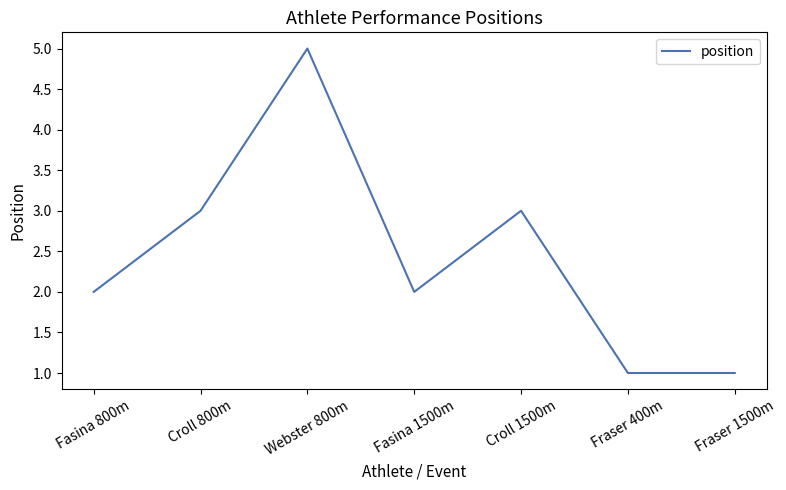

True or false: the data has more than 1 interior local peaks.

True